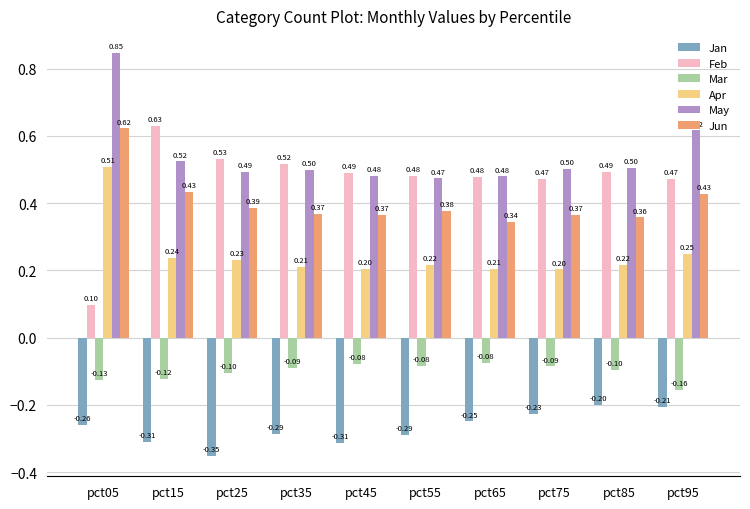

Between pct15 and pct25, which series saw the biggest shift?

Feb